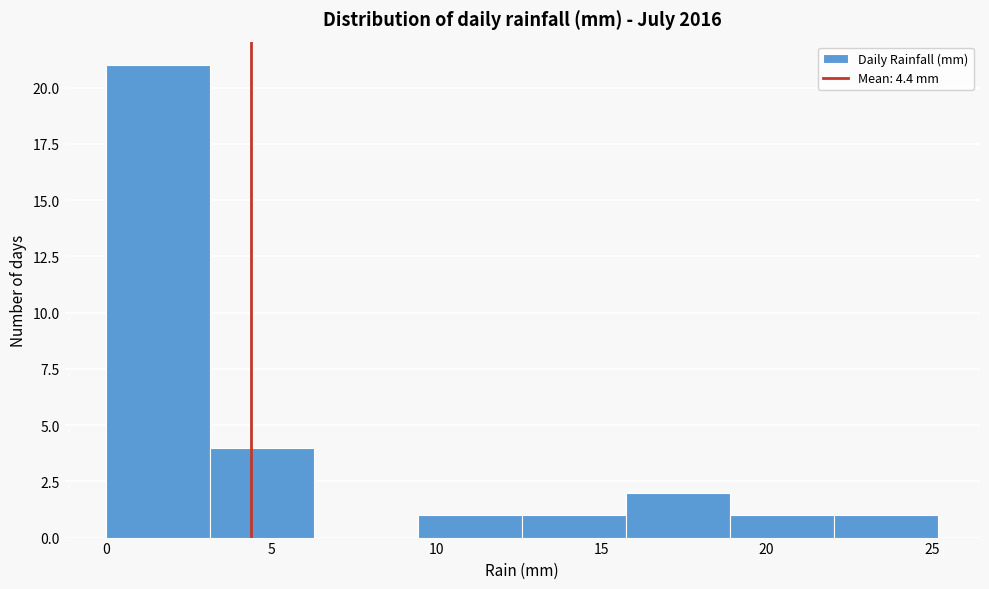

What is the height of the bar covering 15.75 to 18.90 on the x-axis? Neither the bar edges nor the heights are printed on the chart, so give them approximately, as read against the axes.

2